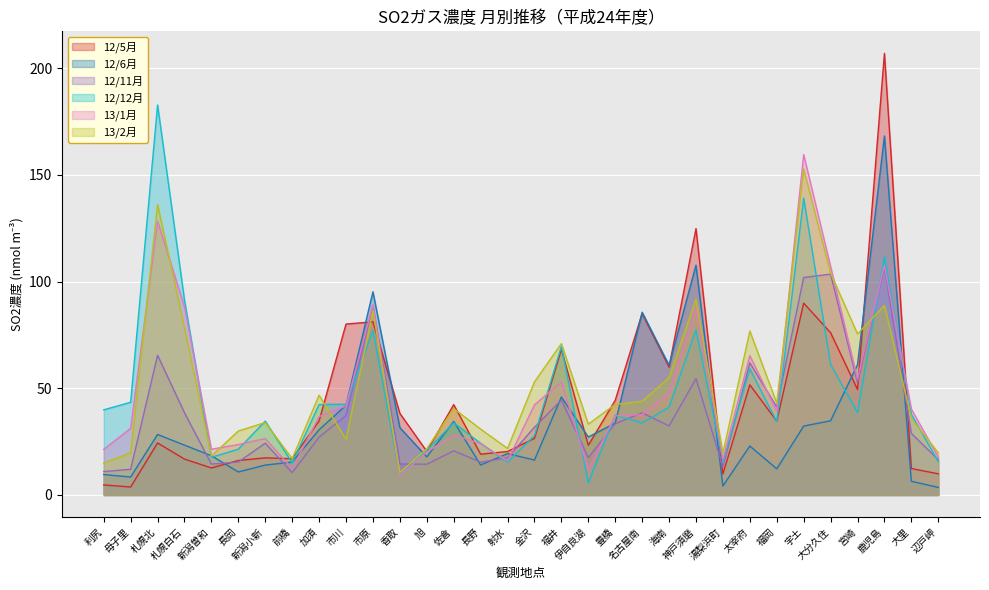

What is the difference between the second highest and second lowest values in the 13/1月 series?

116.4